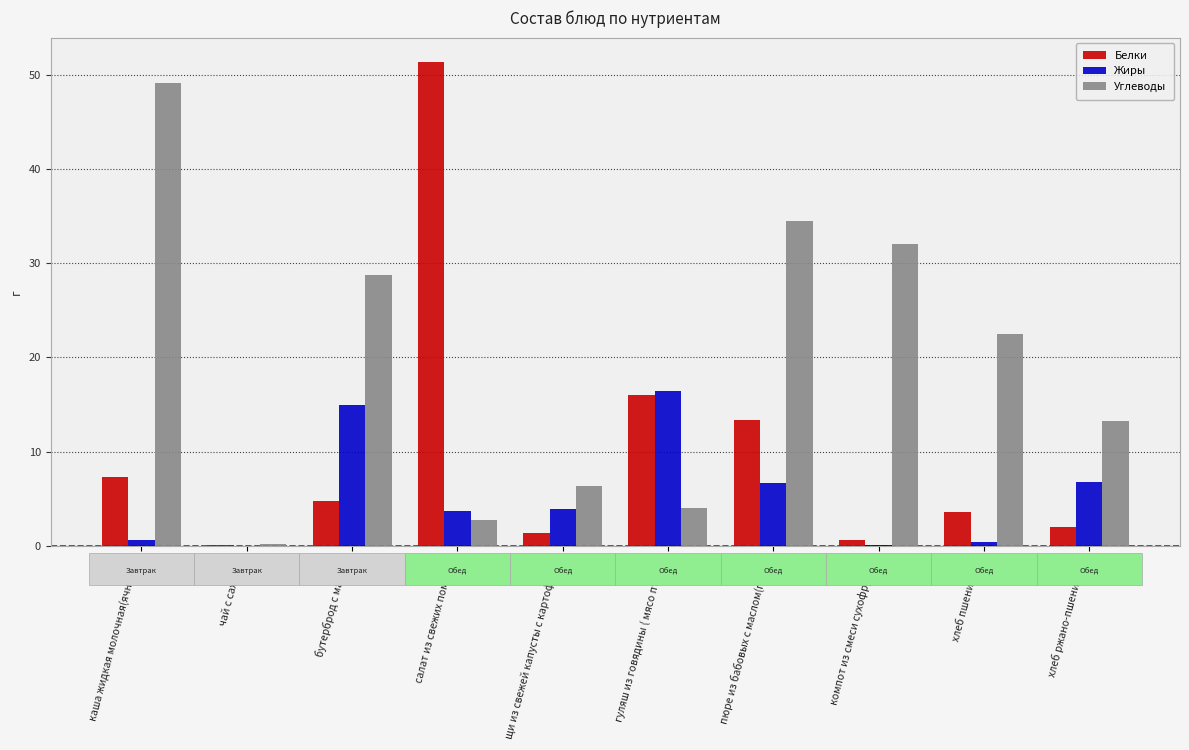

Is the value of Углеводы at хлеб ржано-пшеничный greater than the value of Белки at бутерброд с маслом?

Yes